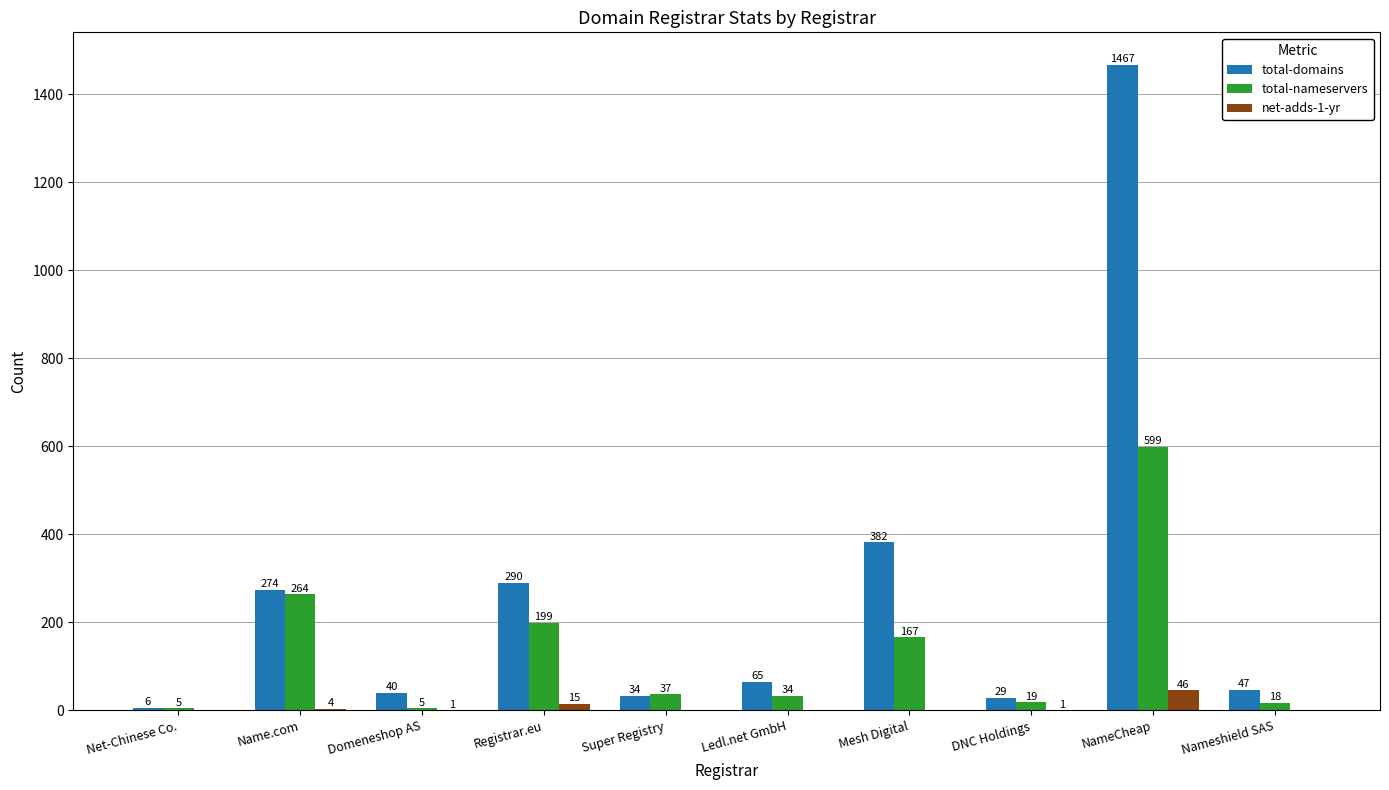

How many distinct data groups are displayed?

3